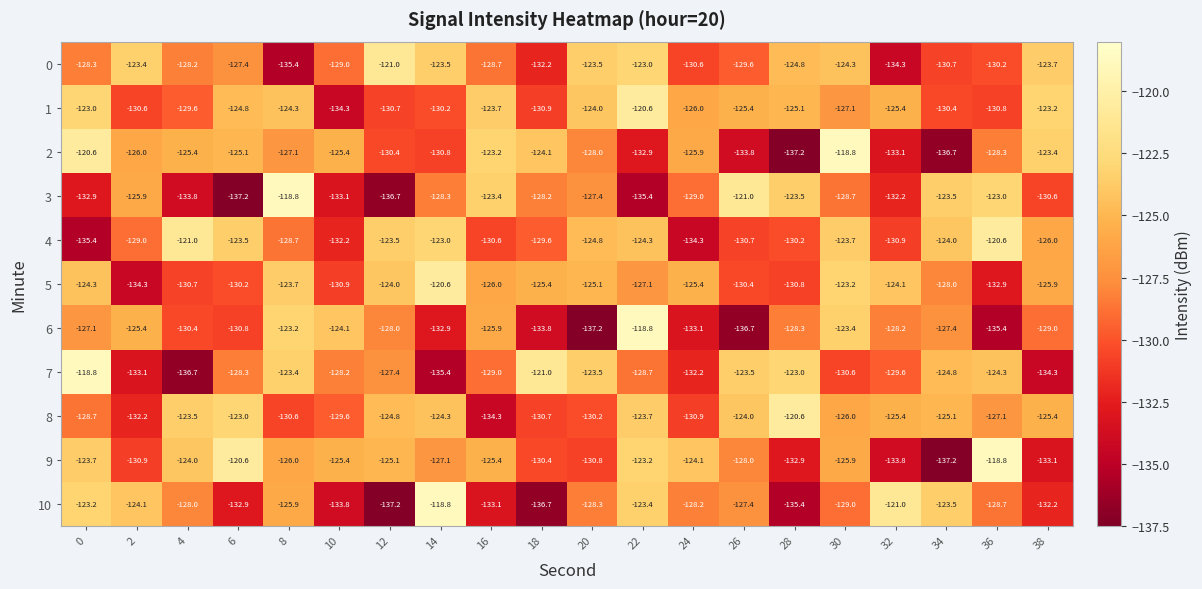

The 6 series shows -137.2 at 20. True or false?

True